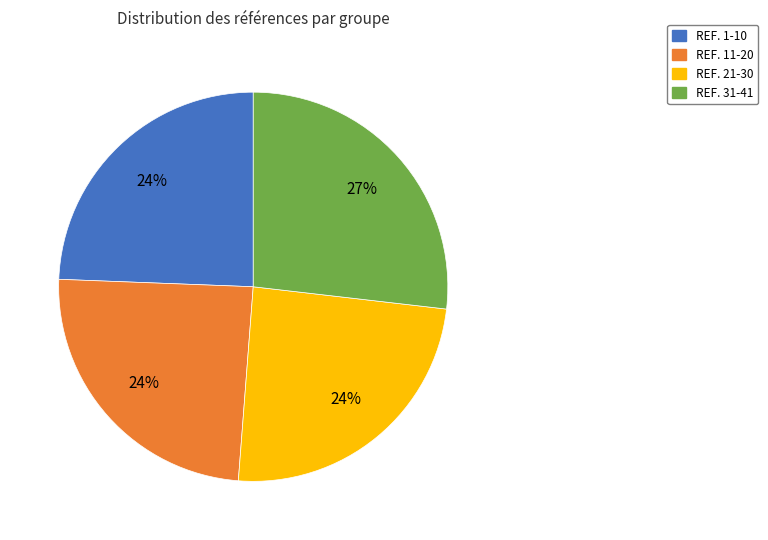

What is the ratio of the value at REF. 11-20 to the value at REF. 31-41?

0.9